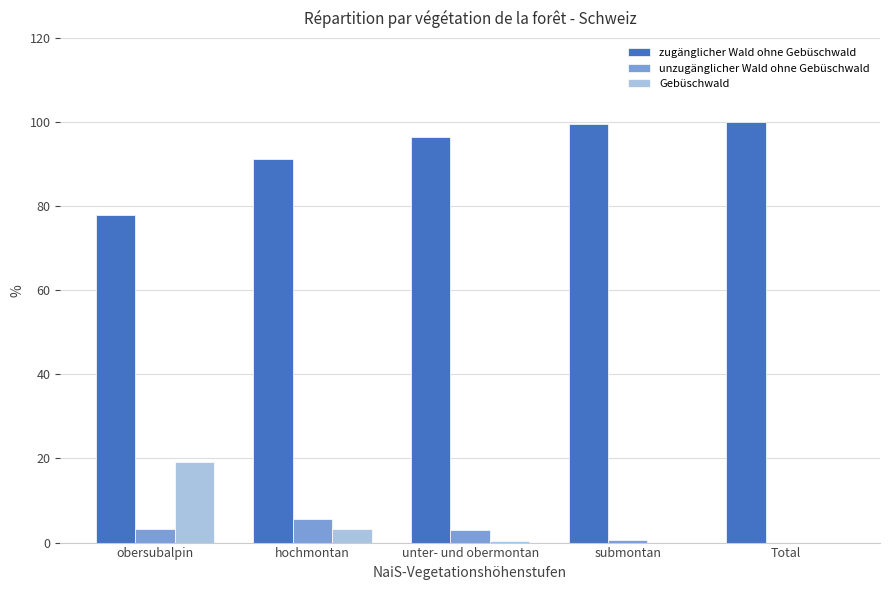

What is the spread (max minus min) of values at Total?

100.0